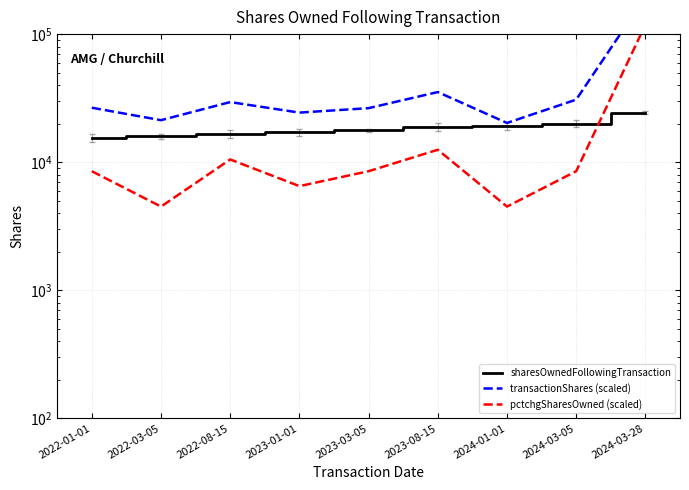

What is the label of the 1st point from the left?

2022-01-01